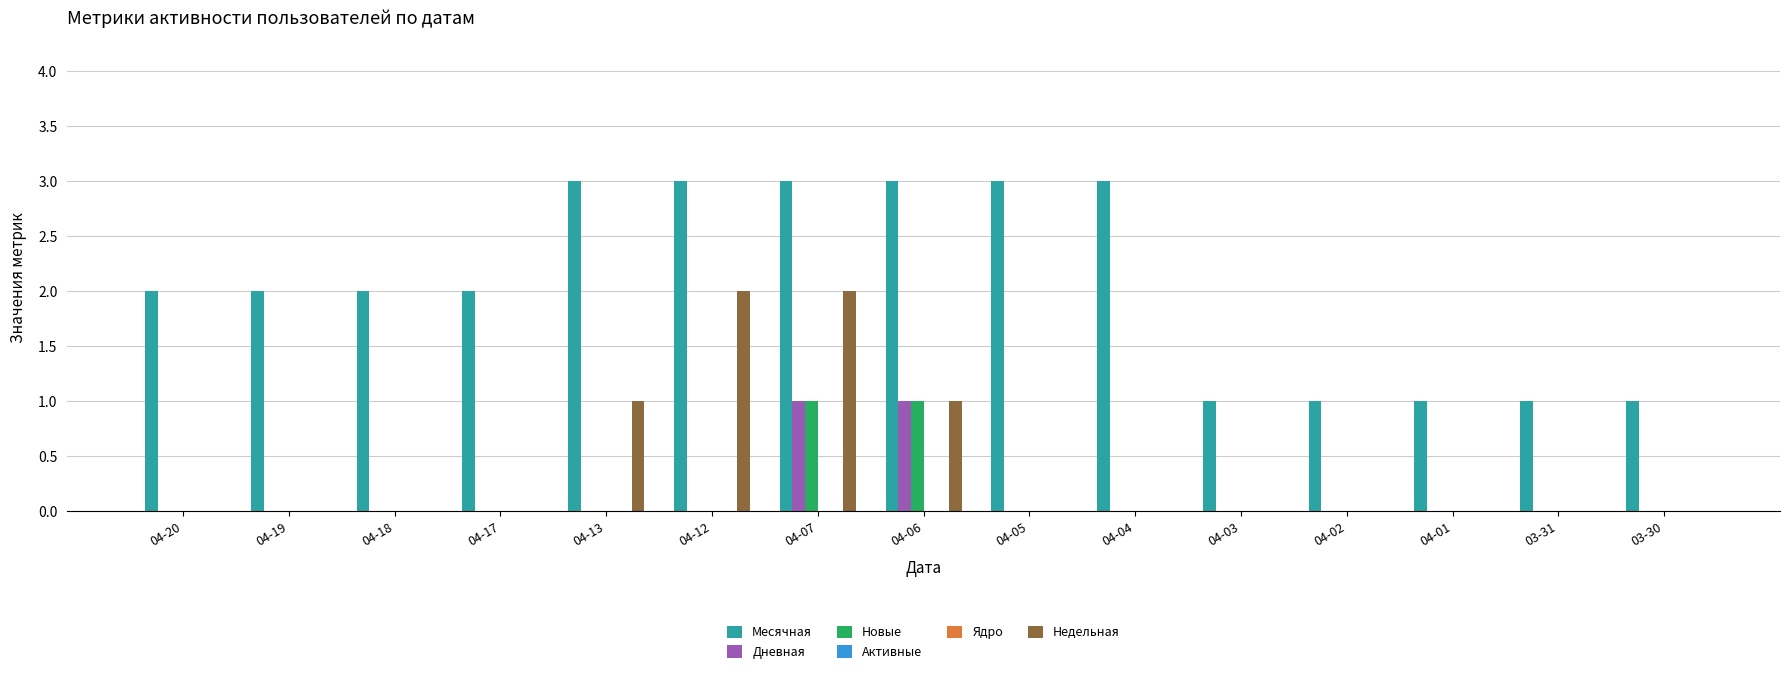

Reading left to right, extract all data points from this chart.

Месячная: 04-20=2	04-19=2	04-18=2	04-17=2	04-13=3	04-12=3	04-07=3	04-06=3	04-05=3	04-04=3	04-03=1	04-02=1	04-01=1	03-31=1	03-30=1
Дневная: 04-20=0	04-19=0	04-18=0	04-17=0	04-13=0	04-12=0	04-07=1	04-06=1	04-05=0	04-04=0	04-03=0	04-02=0	04-01=0	03-31=0	03-30=0
Новые: 04-20=0	04-19=0	04-18=0	04-17=0	04-13=0	04-12=0	04-07=1	04-06=1	04-05=0	04-04=0	04-03=0	04-02=0	04-01=0	03-31=0	03-30=0
Активные: 04-20=0	04-19=0	04-18=0	04-17=0	04-13=0	04-12=0	04-07=0	04-06=0	04-05=0	04-04=0	04-03=0	04-02=0	04-01=0	03-31=0	03-30=0
Ядро: 04-20=0	04-19=0	04-18=0	04-17=0	04-13=0	04-12=0	04-07=0	04-06=0	04-05=0	04-04=0	04-03=0	04-02=0	04-01=0	03-31=0	03-30=0
Недельная: 04-20=0	04-19=0	04-18=0	04-17=0	04-13=1	04-12=2	04-07=2	04-06=1	04-05=0	04-04=0	04-03=0	04-02=0	04-01=0	03-31=0	03-30=0